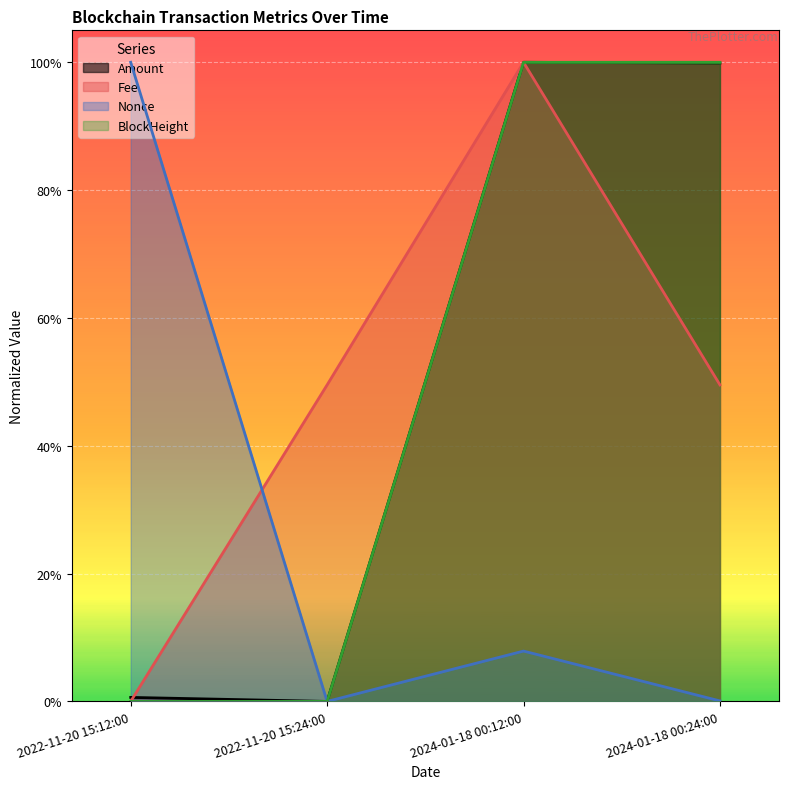

What is the sum of all BlockHeight values?

2.0